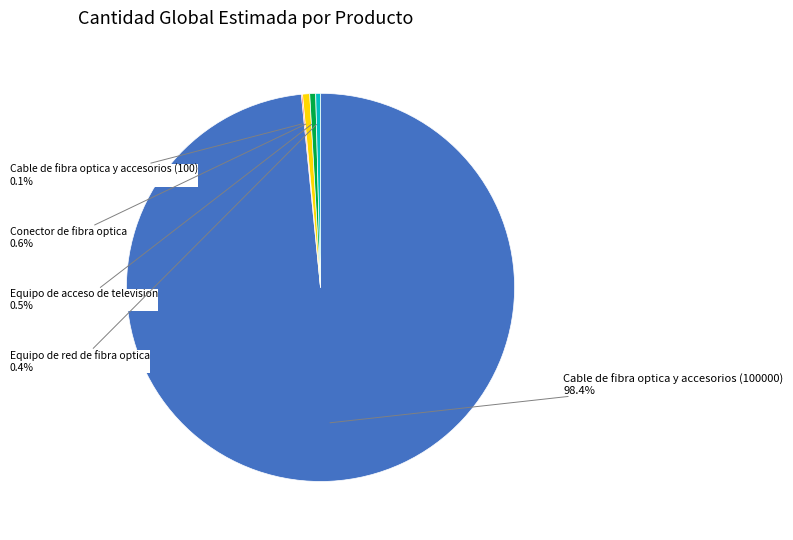

Which has a higher value, Cable de fibra optica y accesorios (100000) or Equipo de red de fibra optica?

Cable de fibra optica y accesorios (100000)